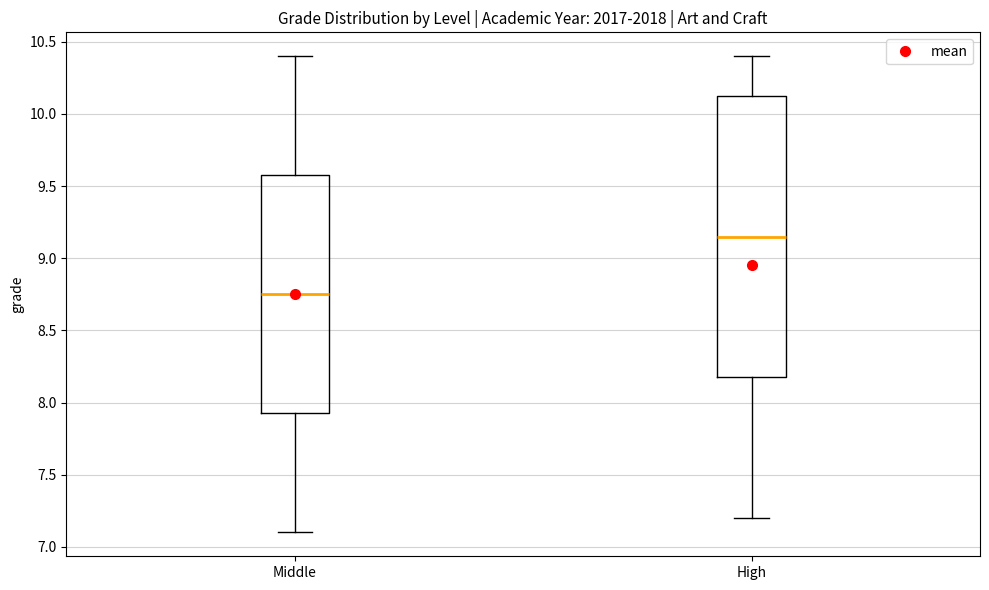

Where is the upper edge of the box for Middle on the y-axis? The values are not printed on the chart, so give them approximately, as read against the axis.

9.60